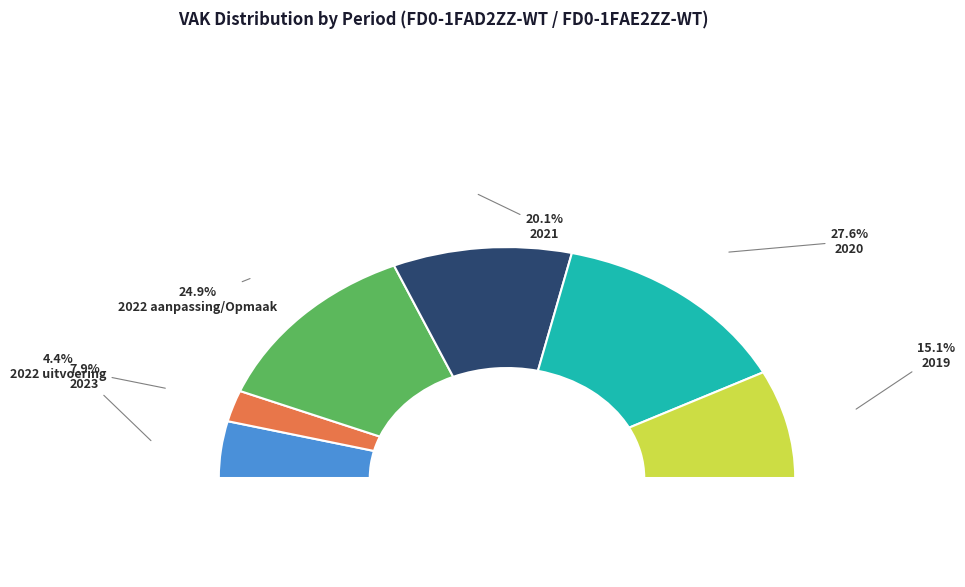

The 2022 uitvoering slice represents 8% of the pie. True or false?

True